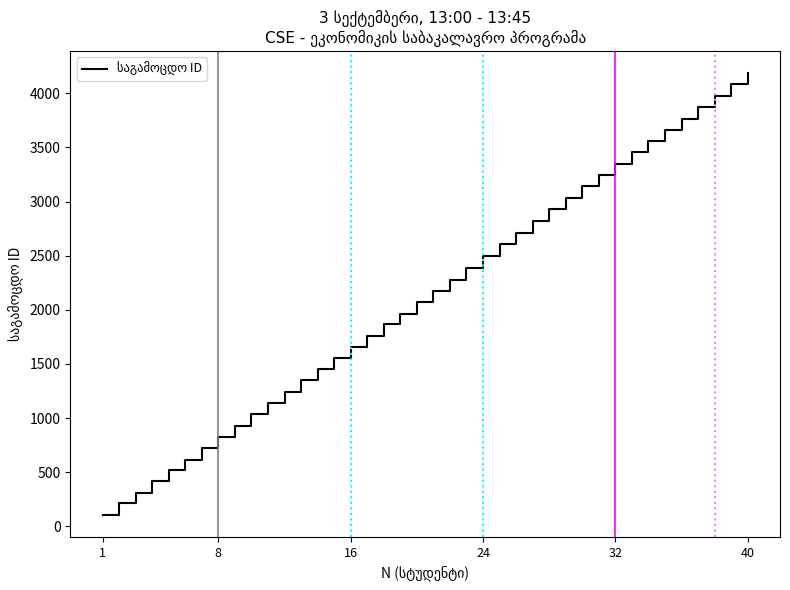

Reading left to right, transcribe all the data shown in this chart.

105.8	211.0	312.0	414.1	515.6	616.9	718.6	824.9	930.9	1035.4	1141.5	1242.1	1347.4	1451.4	1553.7	1653.9	1756.0	1864.5	1965.5	2069.4	2171.0	2279.9	2387.8	2496.0	2604.6	2708.9	2818.3	2928.5	3034.4	3141.5	3245.9	3347.1	3454.6	3555.1	3660.3	3767.4	3873.5	3975.3	4083.3	4187.8